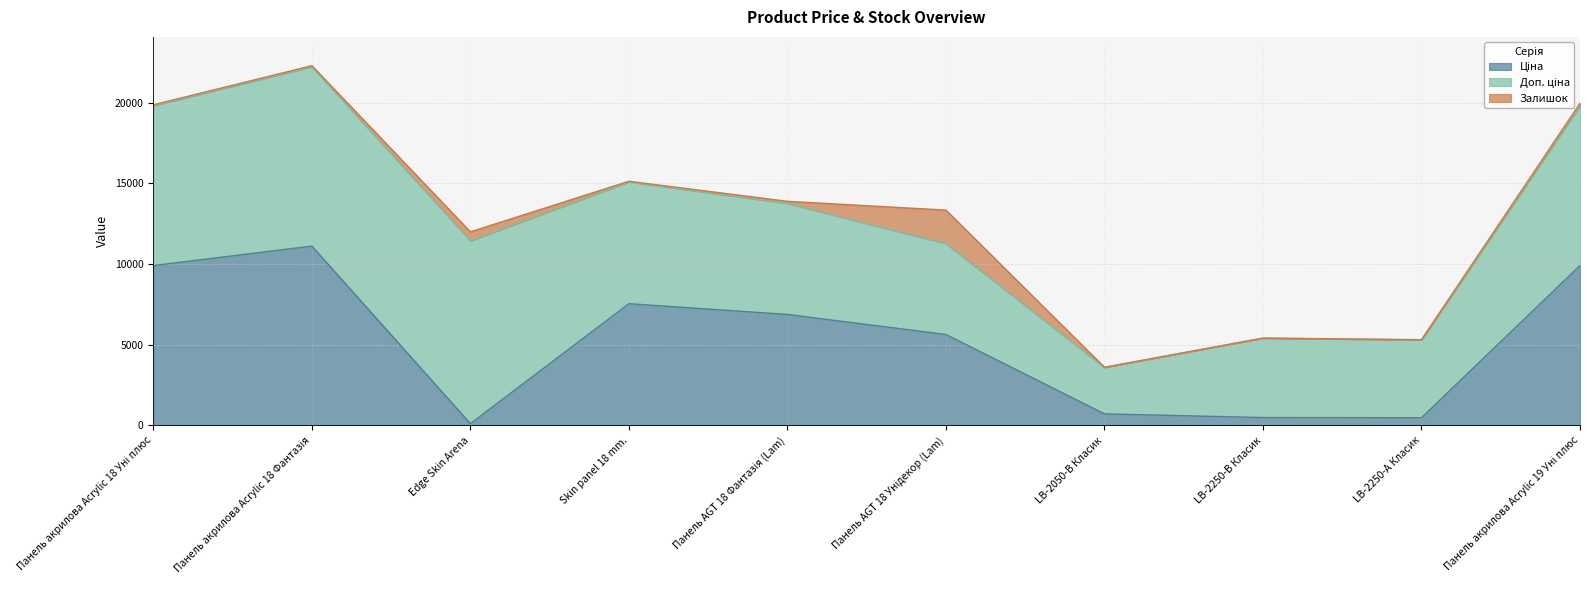

At which category does Ціна reach its first local peak?

Панель акрилова Acrylic 18 Фантазія